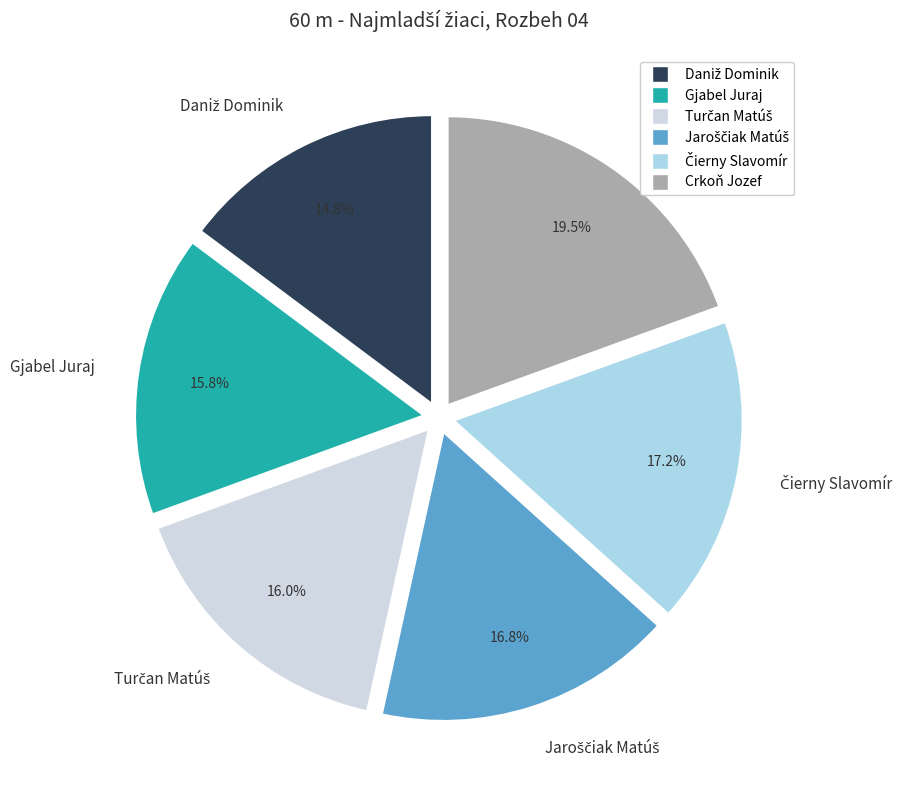

Is there any slice that represents more than half of the pie?

No